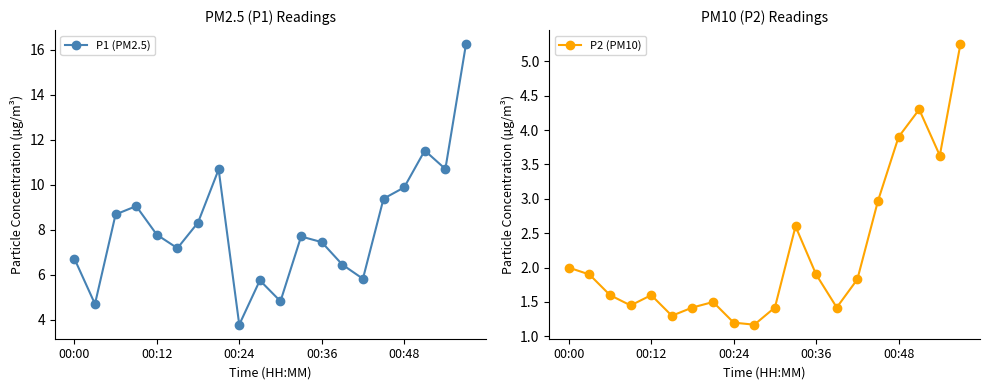

True or false: P1 (PM2.5) has more than 1 interior local peaks.

True